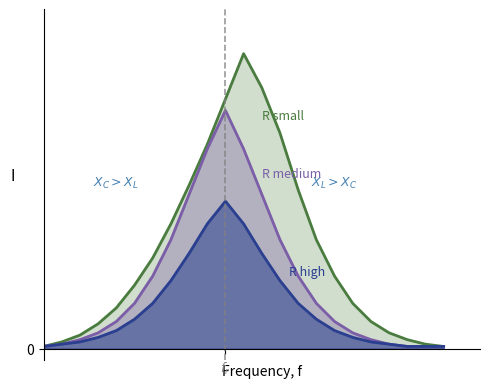

Reading left to right, list all the values displayed in this chart.

R small: 1=1	2=3	3=6	4=11	5=18	6=28	7=40	8=55	9=72	10=90	11=110	12=130	13=115	14=95	15=70	16=48	17=32	18=20	19=12	20=7	21=4	22=2	23=1
R medium: 1=1	2=2	3=4	4=7	5=12	6=20	7=32	8=48	9=68	10=88	11=105	12=88	13=68	14=48	15=32	16=20	17=12	18=7	19=4	20=2	21=1	22=1	23=1
R high: 1=1	2=2	3=3	4=5	5=8	6=13	7=20	8=30	9=42	10=55	11=65	12=55	13=42	14=30	15=20	16=13	17=8	18=5	19=3	20=2	21=1	22=1	23=1